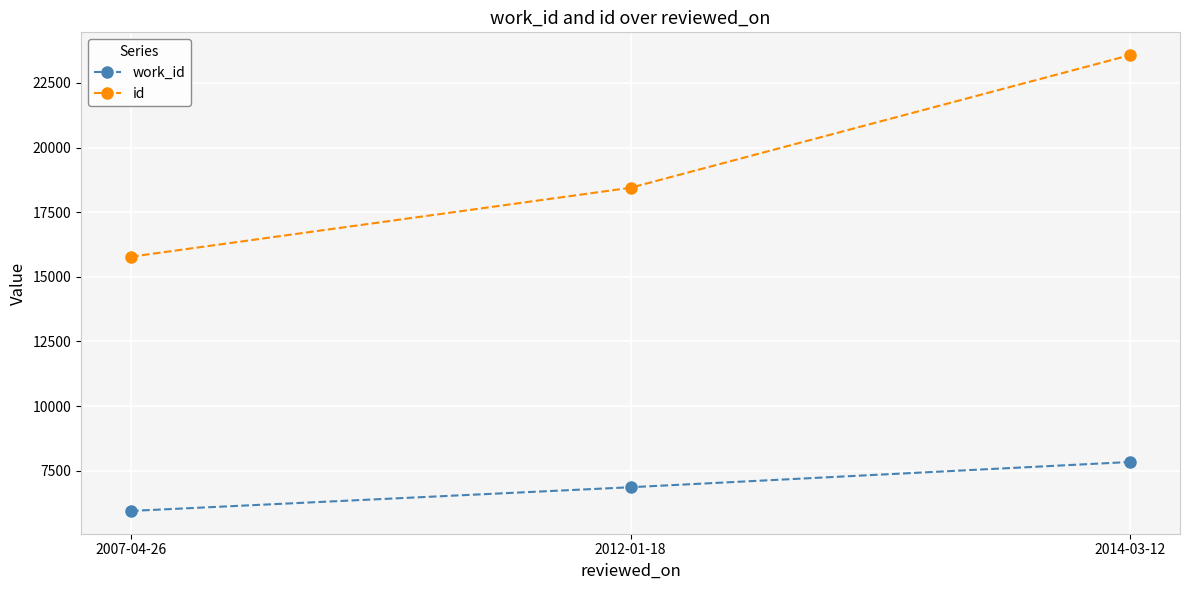

Reading right to left, extract all data points from this chart.

work_id: 2014-03-12=7835	2012-01-18=6858	2007-04-26=5941
id: 2014-03-12=23577	2012-01-18=18445	2007-04-26=15777